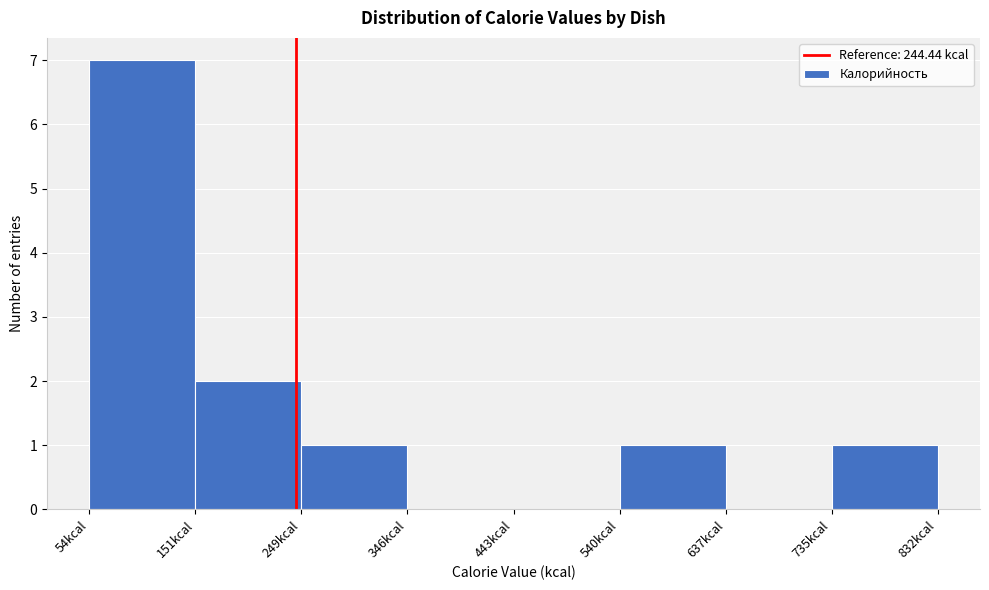

Which range on the x-axis has the tallest bar?

50 to 150